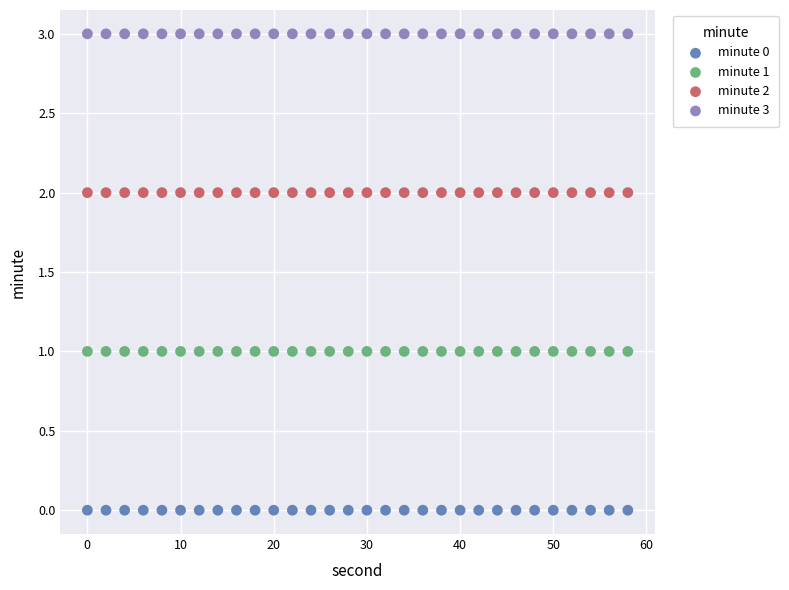

Which series contains the highest Y value?

minute 3